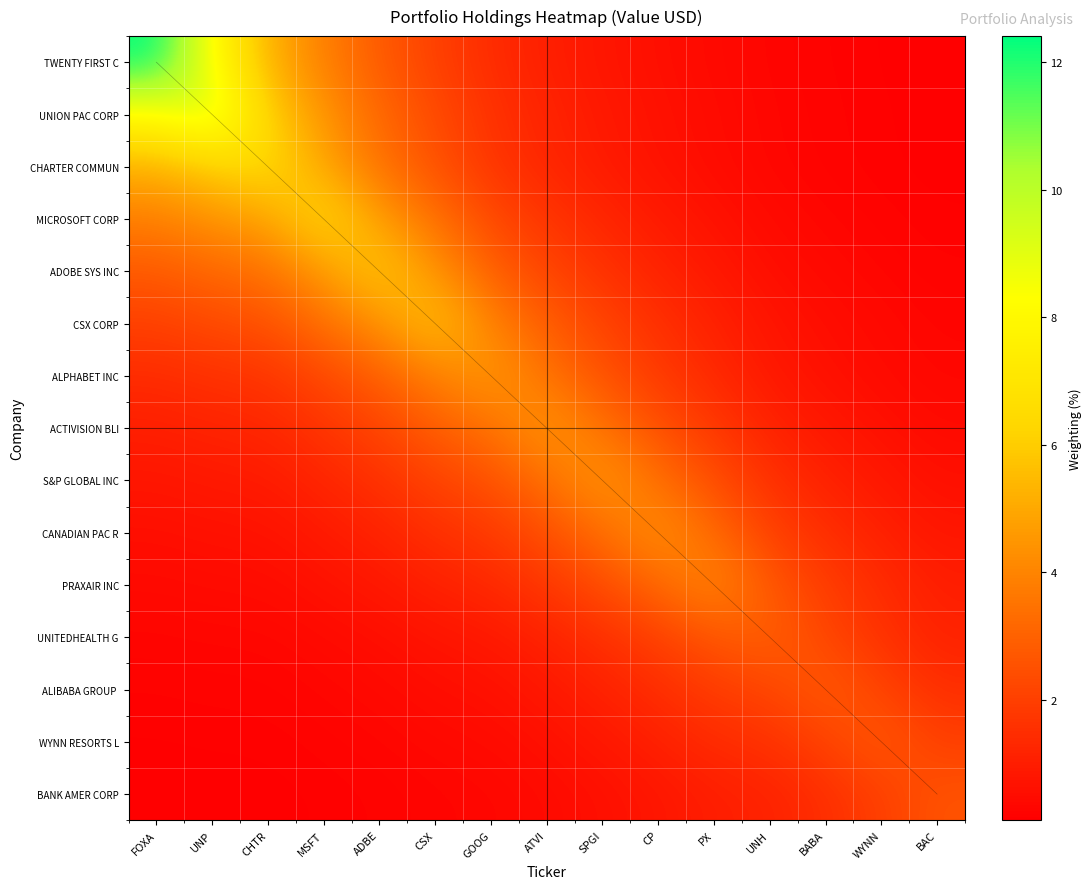

At which category is the sum across all series the highest?

FOXA